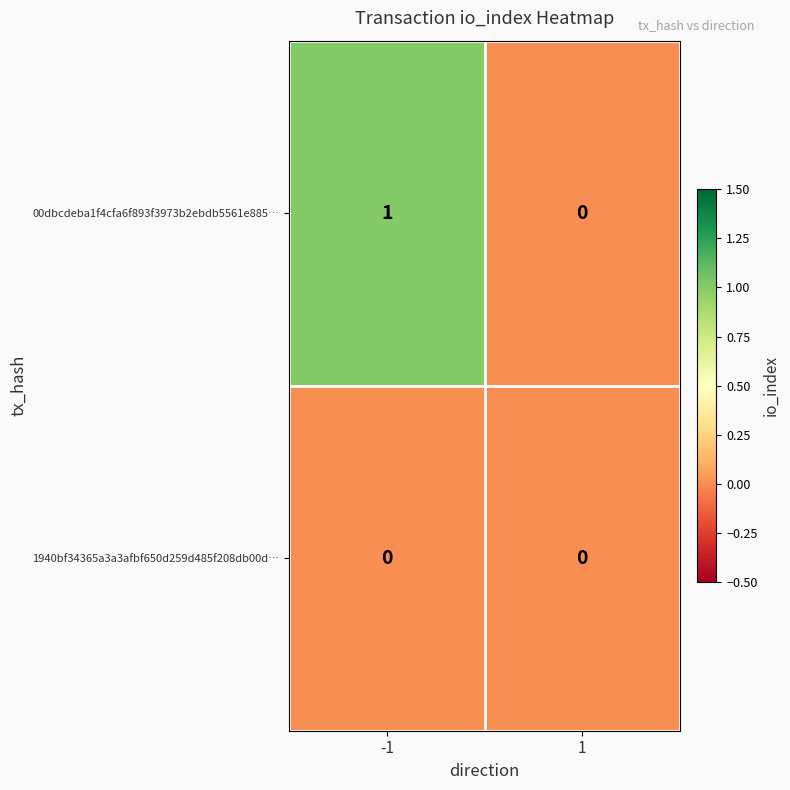

Which series changed the most between -1 and 1?

00dbcdeba1f4cfa6f893f3973b2ebdb5561e885…